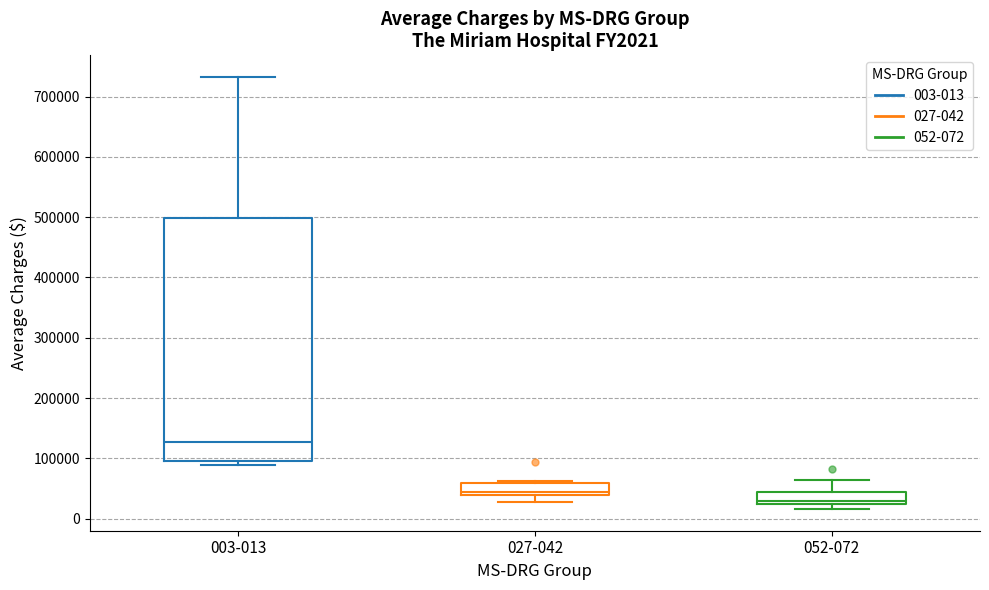

Where does the median line of the box for 003-013 sit on the y-axis? The values are not printed on the chart, so give them approximately, as read against the axis.

130000